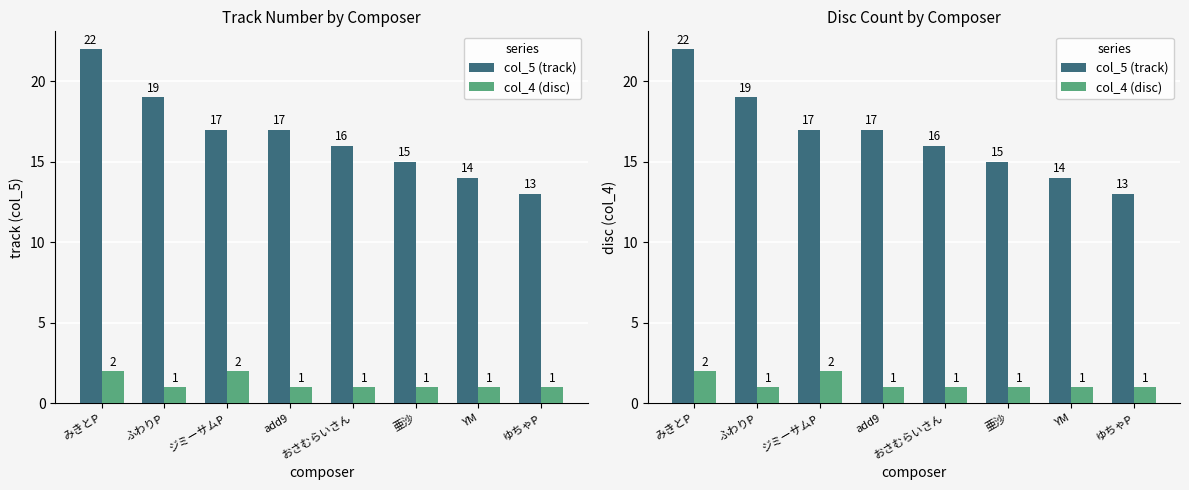

Which label corresponds to the smallest value in the chart?

ふわりP